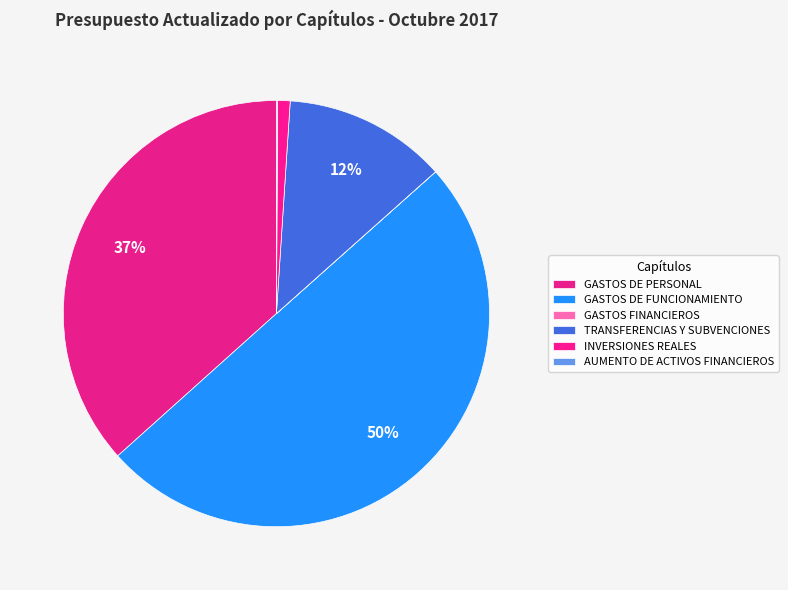

Rank the categories by value from lowest to highest.

GASTOS FINANCIEROS, AUMENTO DE ACTIVOS FINANCIEROS, INVERSIONES REALES, TRANSFERENCIAS Y SUBVENCIONES, GASTOS DE PERSONAL, GASTOS DE FUNCIONAMIENTO